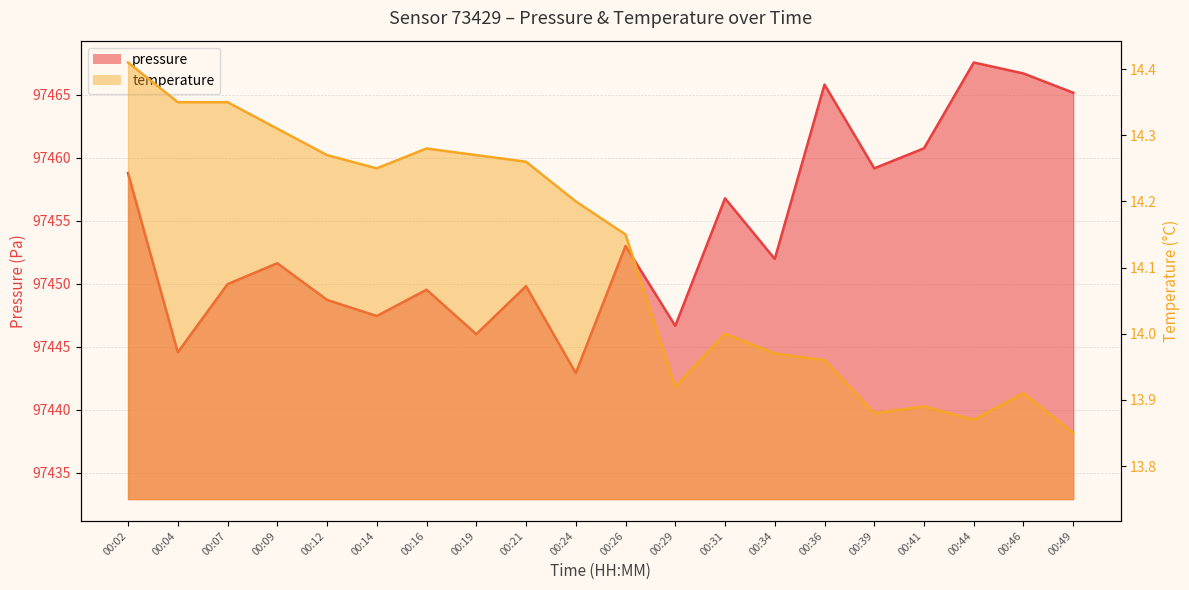

Where is temperature nearest to the value 14?

00:31